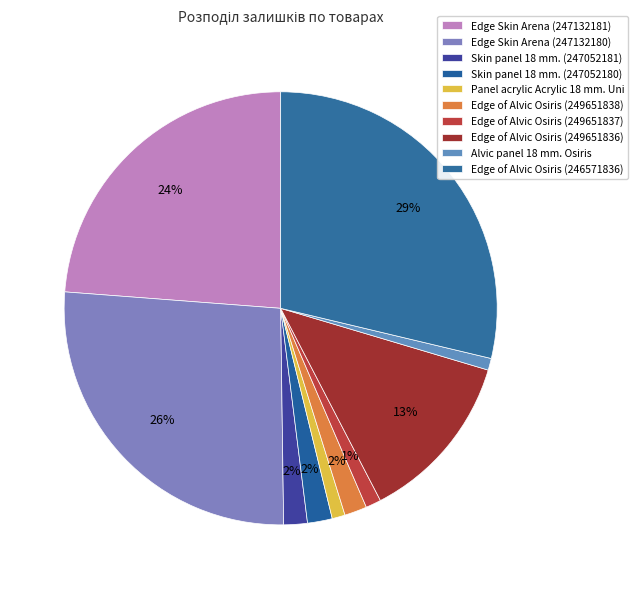

The Skin panel 18 mm. (247052180) slice represents 2% of the pie. True or false?

True